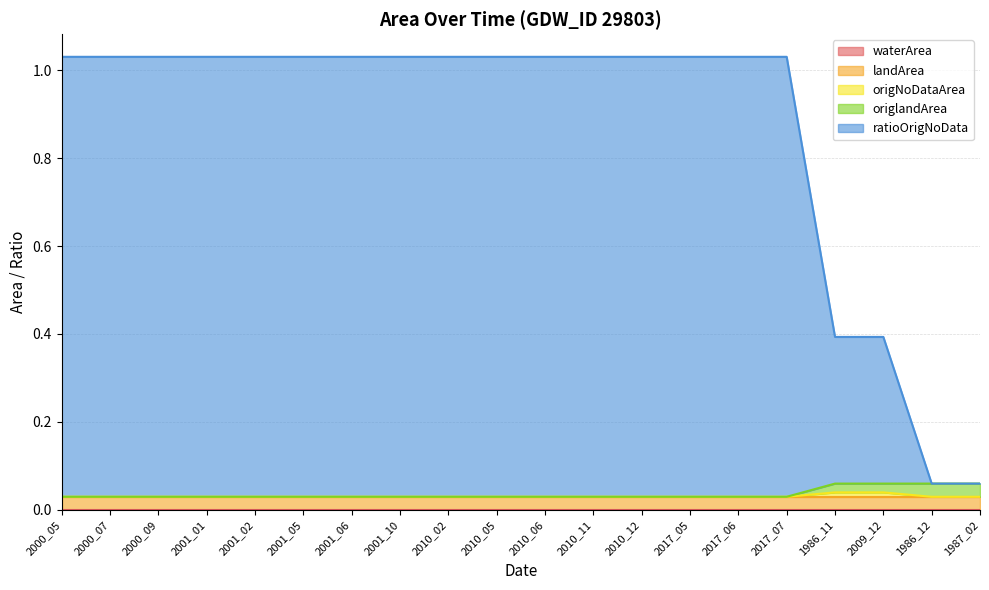

Which series changed the most between 2001_01 and 2009_12?

ratioOrigNoData